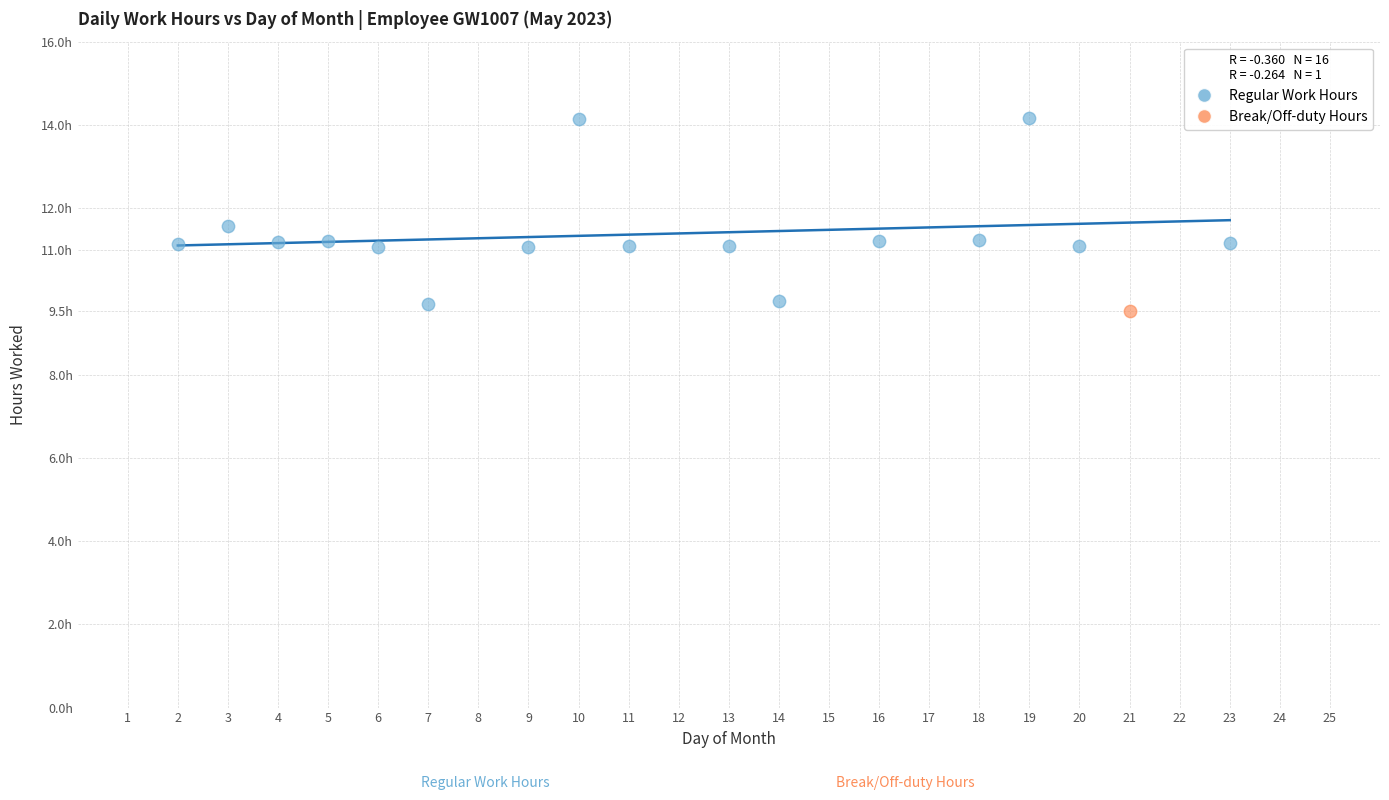

What are all the series names shown in the legend?

Regular Work Hours, Break/Off-duty Hours